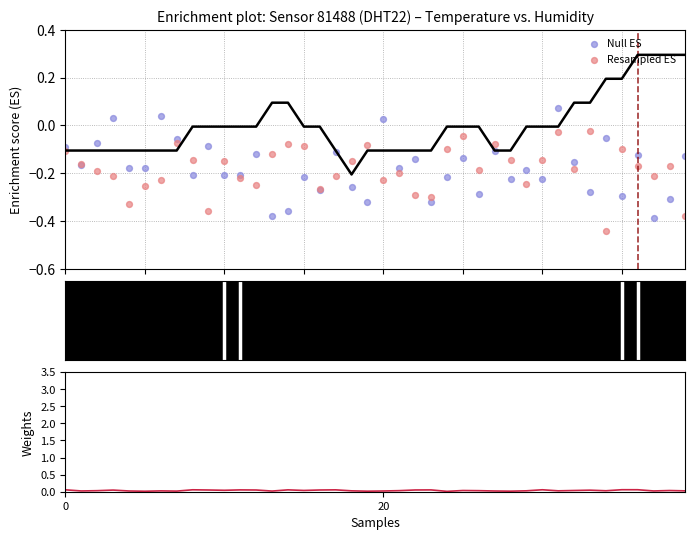

Which series reaches the minimum Y coordinate?

Resampled ES